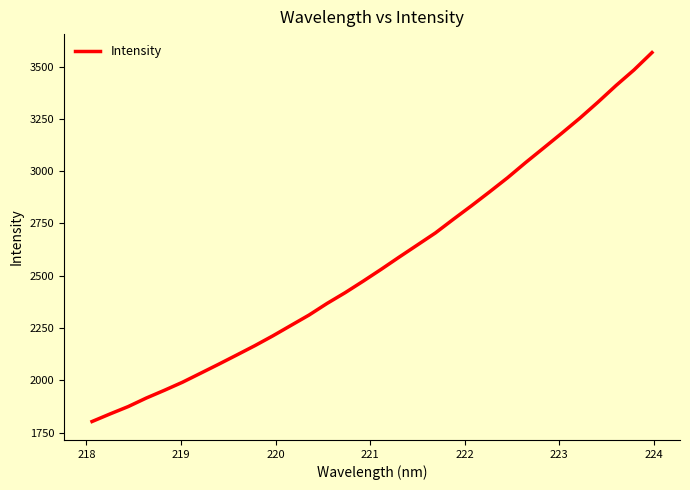

What is the difference between the maximum and minimum values?

1765.2